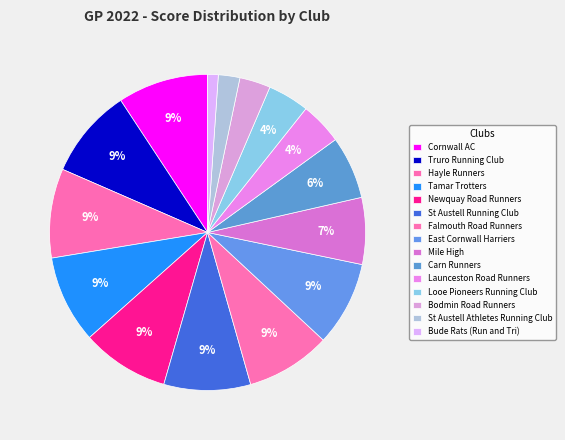

How many segments does this pie chart have?

15